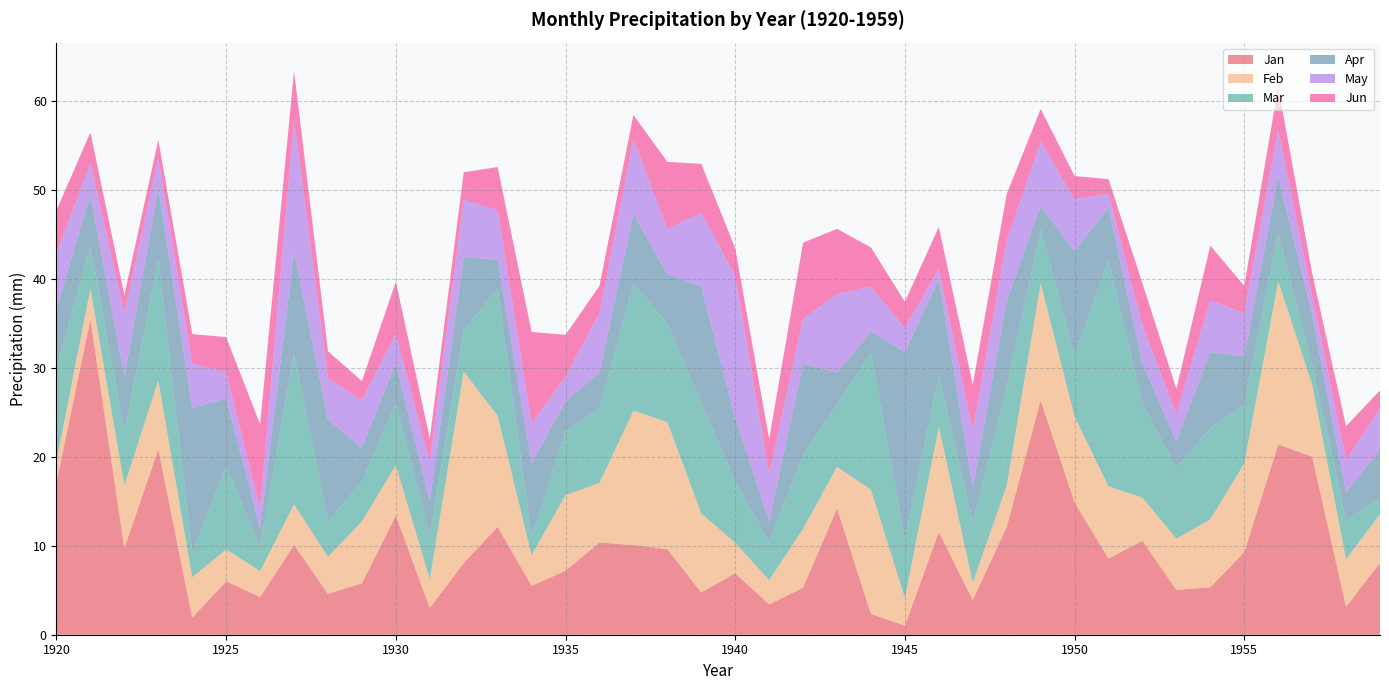

Reading left to right, what are all the values shown in this chart?

Jan: 17.2	35.5	9.7	20.9	1.9	6.0	4.2	10.1	4.6	5.8	13.4	3.0	8.1	12.1	5.5	7.2	10.4	10.1	9.6	4.8	6.9	3.4	5.3	14.2	2.3	1.0	11.6	3.9	12.1	26.4	14.9	8.6	10.6	5.0	5.3	9.3	21.4	20.0	3.1	8.1
Feb: 2.4	3.5	7.1	7.7	4.5	3.6	2.9	4.6	4.2	7.0	5.7	3.2	21.5	12.5	3.4	8.5	6.7	15.1	14.3	8.9	3.4	2.7	6.6	4.7	14.0	3.1	11.8	1.9	4.7	13.2	9.6	8.1	4.8	5.8	7.6	10.0	18.3	8.1	5.3	5.5
Mar: 10.5	4.8	5.9	13.7	2.8	9.4	2.7	17.0	4.0	4.4	7.0	4.9	4.7	14.3	2.2	7.2	8.4	14.3	11.1	12.5	6.9	4.3	8.4	6.9	15.4	6.6	5.8	6.8	11.1	6.1	6.9	25.4	10.6	7.9	10.3	6.7	5.4	2.2	4.5	1.8
Apr: 6.7	5.7	6.3	8.0	16.3	7.6	2.1	11.4	11.4	3.9	4.5	3.9	8.2	3.2	8.1	3.3	4.1	7.8	5.5	13.1	7.1	2.4	10.2	3.7	2.4	21.1	10.8	3.9	9.7	2.7	11.7	5.9	4.6	3.0	8.5	5.4	6.5	5.6	3.1	5.4
May: 6.3	3.5	7.1	3.3	5.0	2.9	2.2	14.8	4.7	5.3	3.3	4.4	6.4	5.6	4.6	2.8	6.7	8.5	5.1	8.3	15.9	5.3	5.1	8.8	5.1	2.7	1.2	6.4	6.7	7.2	5.8	1.5	4.3	3.1	5.8	4.9	5.2	2.1	3.7	4.7
Jun: 4.8	3.5	2.1	2.0	3.3	3.9	9.5	5.5	3.0	2.1	5.9	2.6	3.1	4.9	10.2	4.7	3.0	2.7	7.6	5.5	3.2	3.9	8.5	7.3	4.4	2.9	4.7	5.2	5.2	3.7	2.6	1.7	4.7	2.8	6.1	3.1	4.9	2.6	3.8	2.0